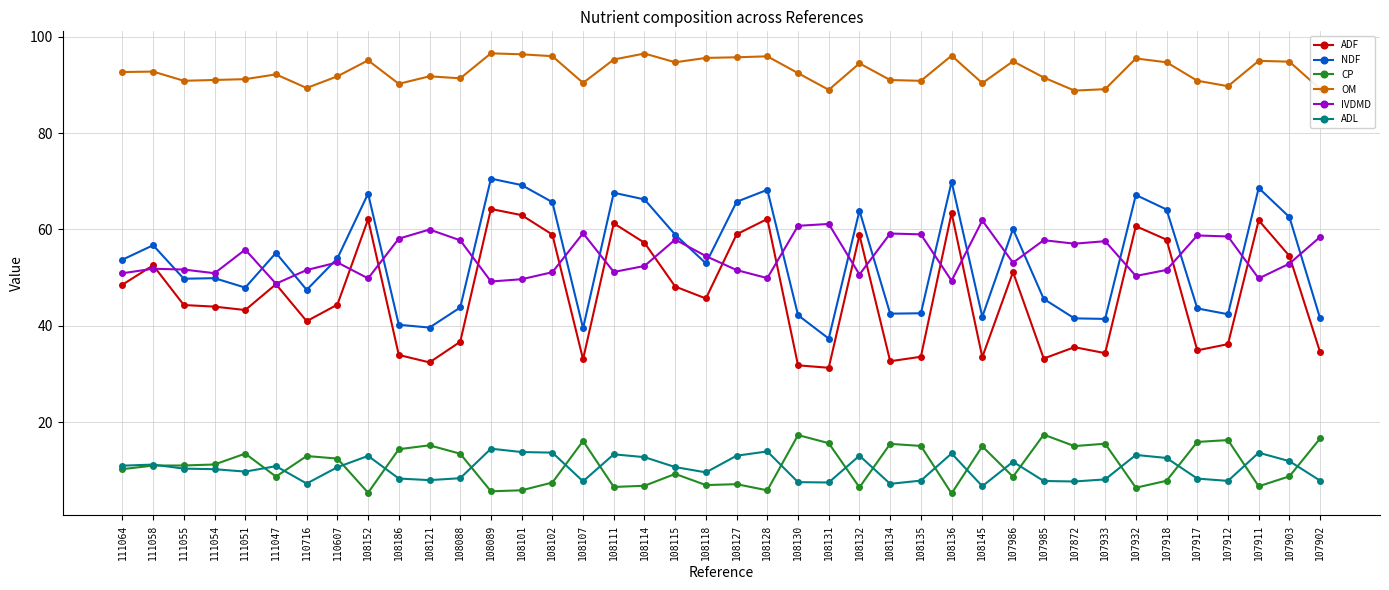

What is the maximum value shown in the chart?

96.6